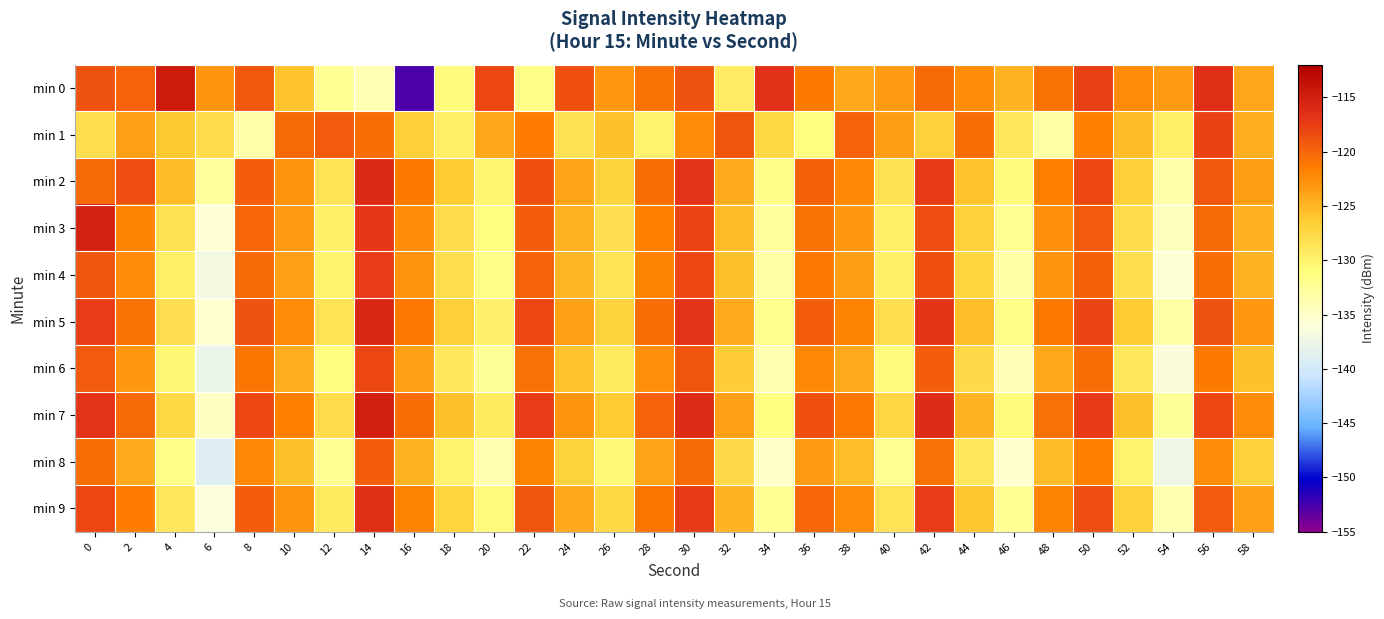

Rank the series at 52 from lowest to highest value.

min 8, min 6, min 4, min 3, min 9, min 2, min 5, min 7, min 1, min 0